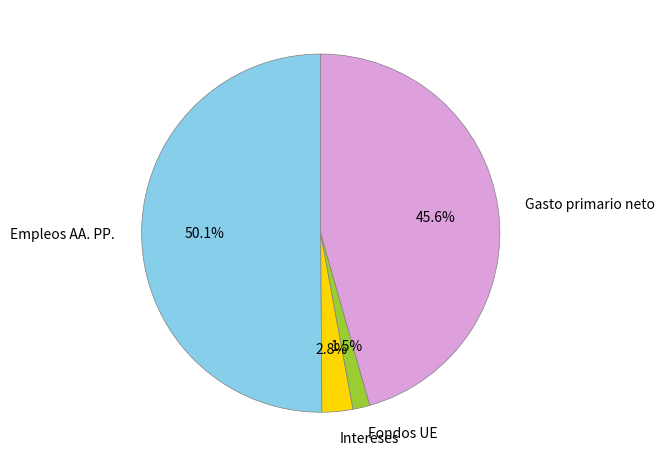

Which category has the biggest portion of the pie?

Empleos AA. PP.